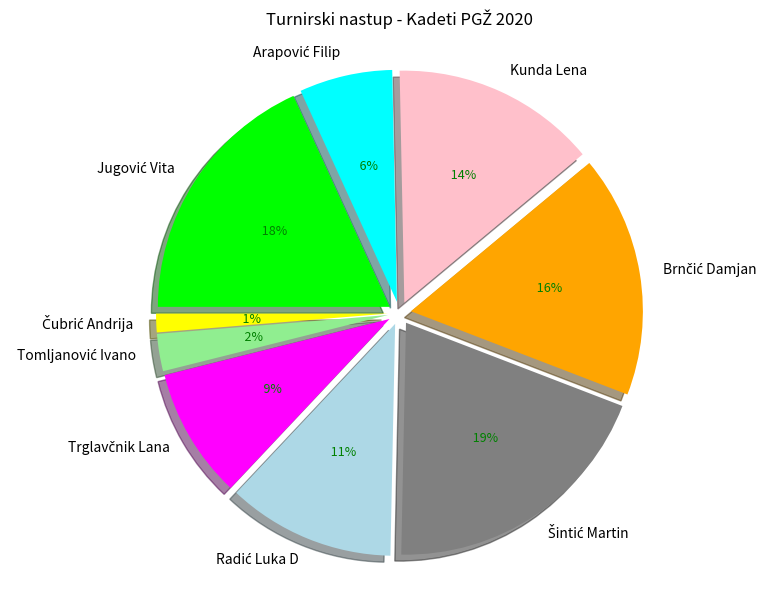

Which has a higher value, Šintić Martin or Jugović Vita?

Šintić Martin